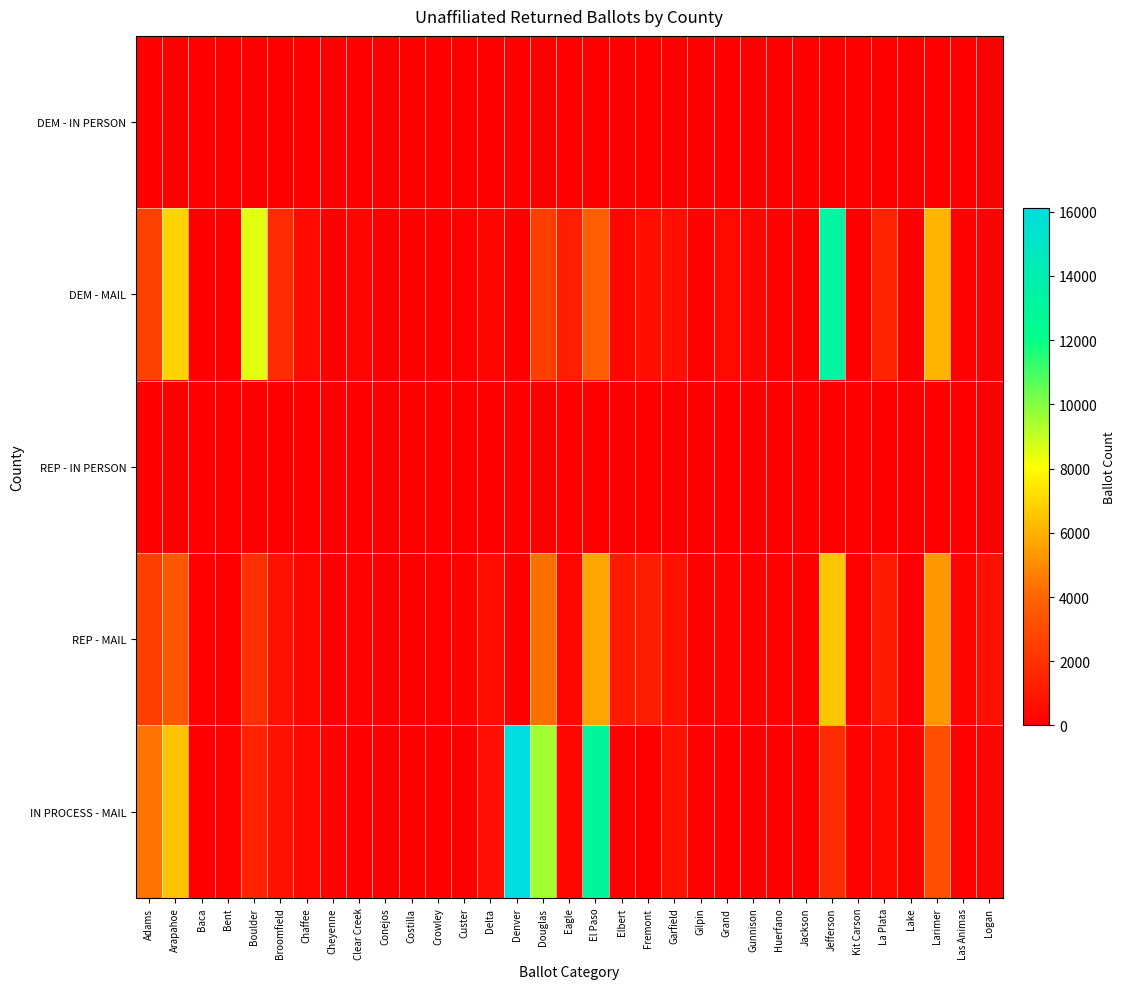

Which category has the lowest value across all series?

Bent